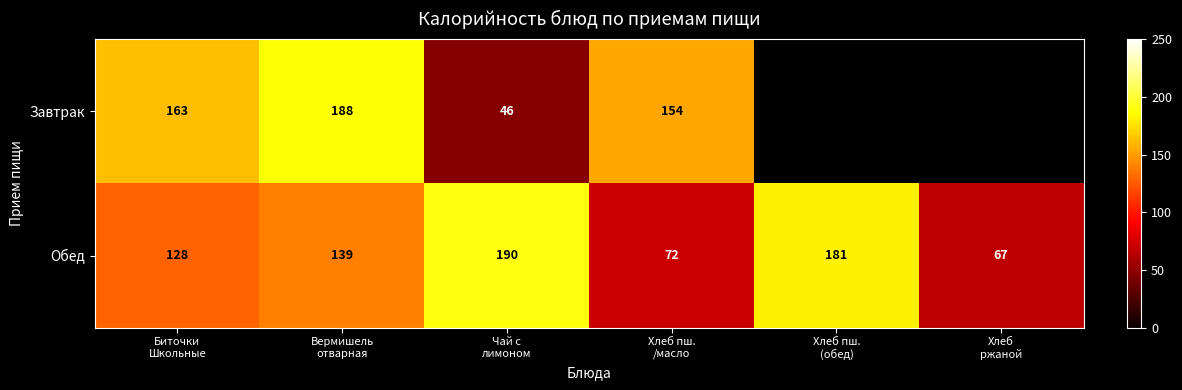

What is the average value of the Обед series?

130